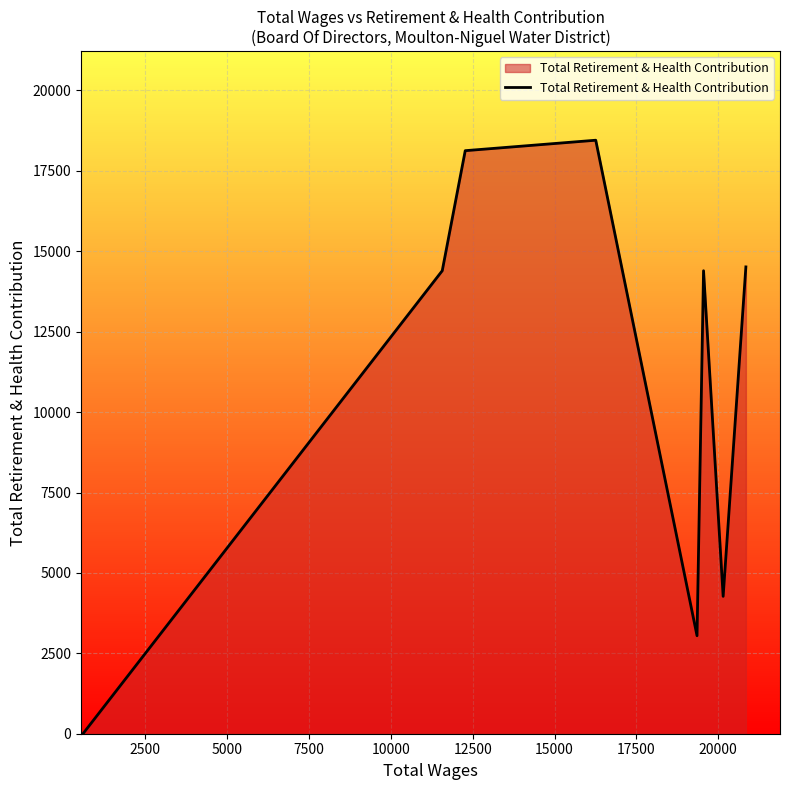

True or false: there are more than 2 points higher than both neighbors.

False